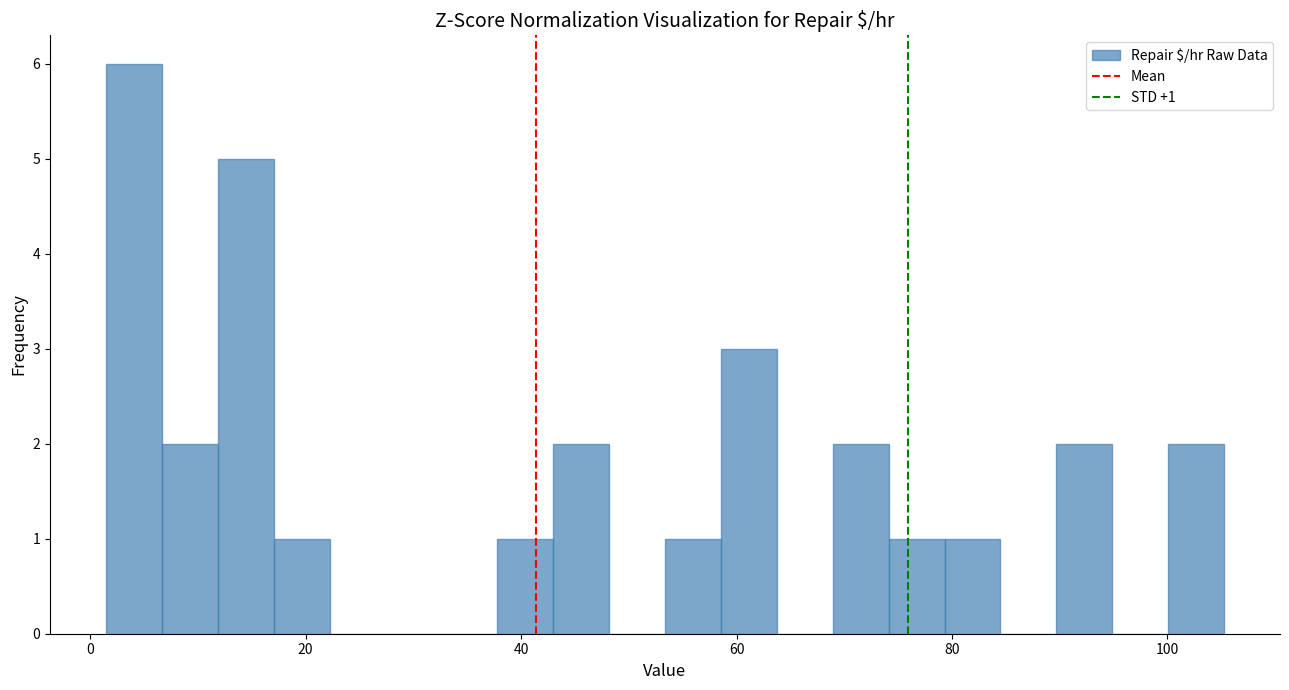

Read against the x-axis, roughly where is the centre of the tallest bar?

4